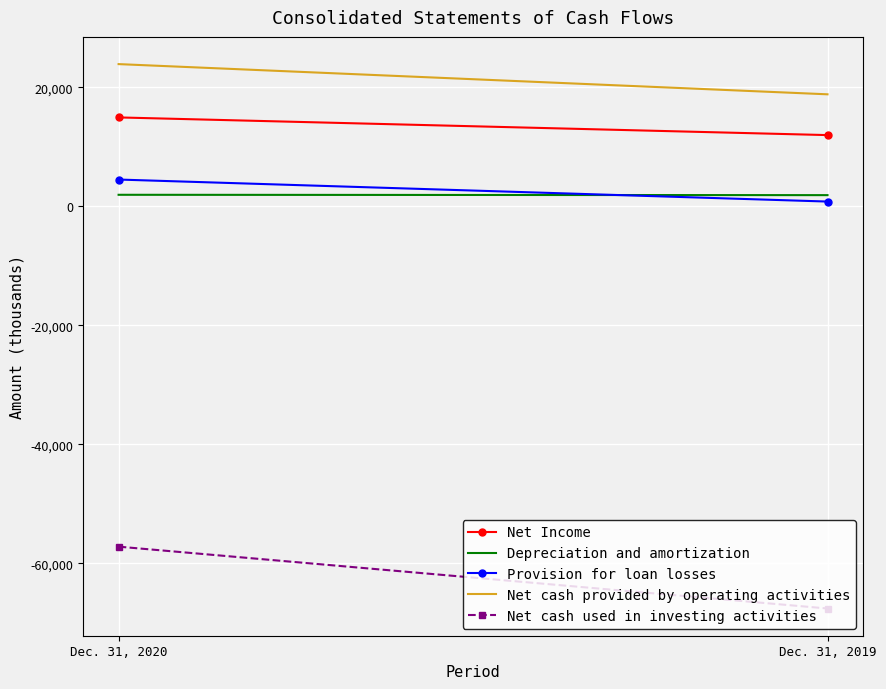

What is the lowest value of the Net Income series?

11973